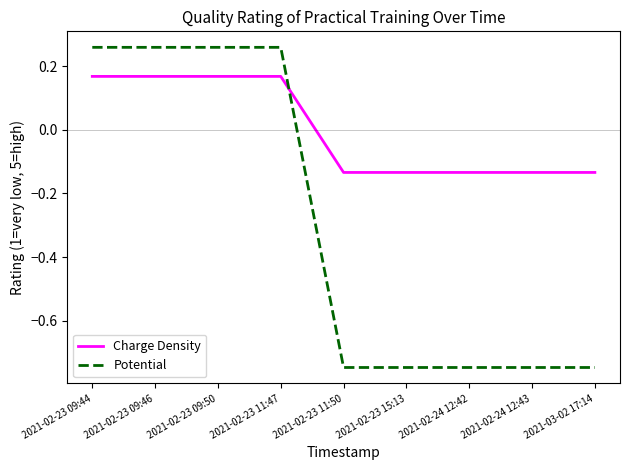

Which series changed the most between 2021-02-23 09:44 and 2021-02-24 12:43?

Potential